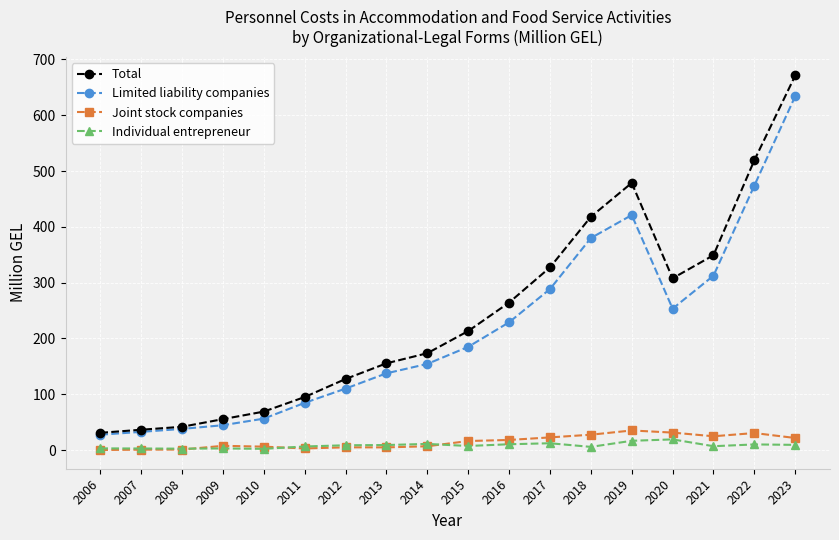

True or false: Joint stock companies and Total intersect in this chart.

False